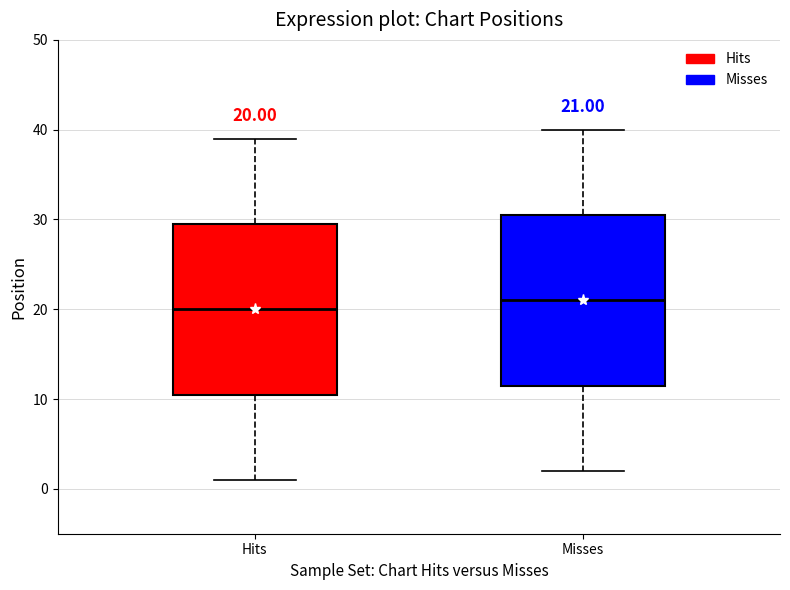

Which box has the highest median line?

Misses